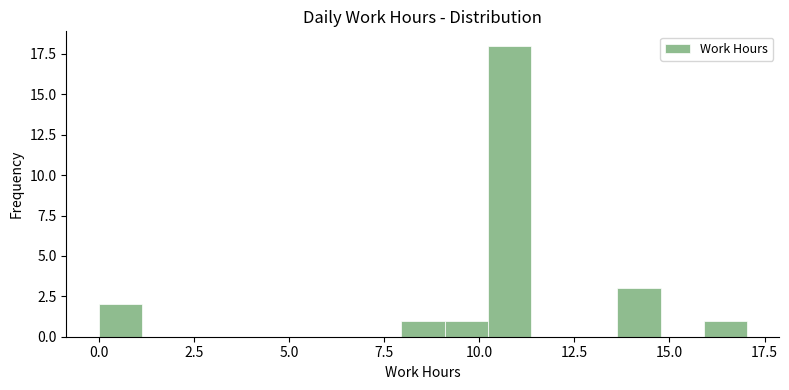

Around what value on the x-axis is the tallest bar? Give the approximate position of its centre, as read against the axis.

11.0